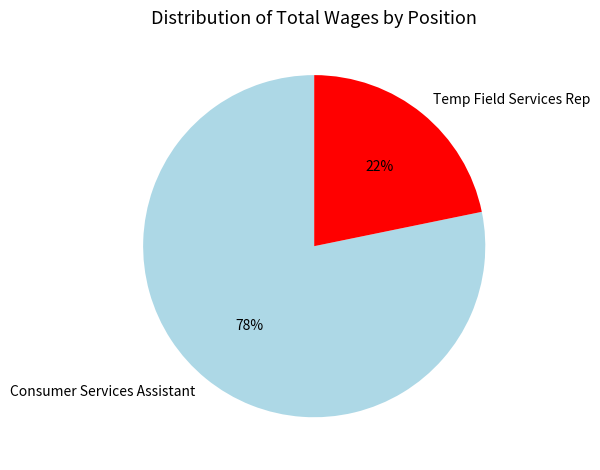

What is the largest slice in the pie chart?

Consumer Services Assistant